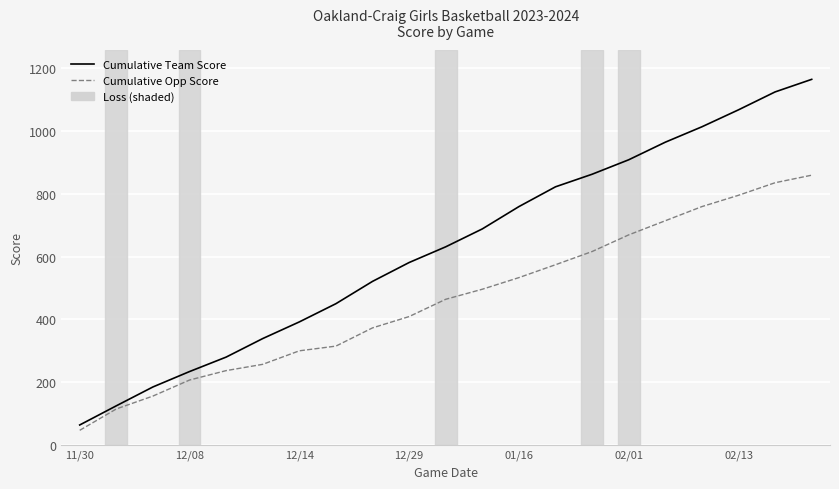

Which series has the widest spread of values?

Cumulative Team Score